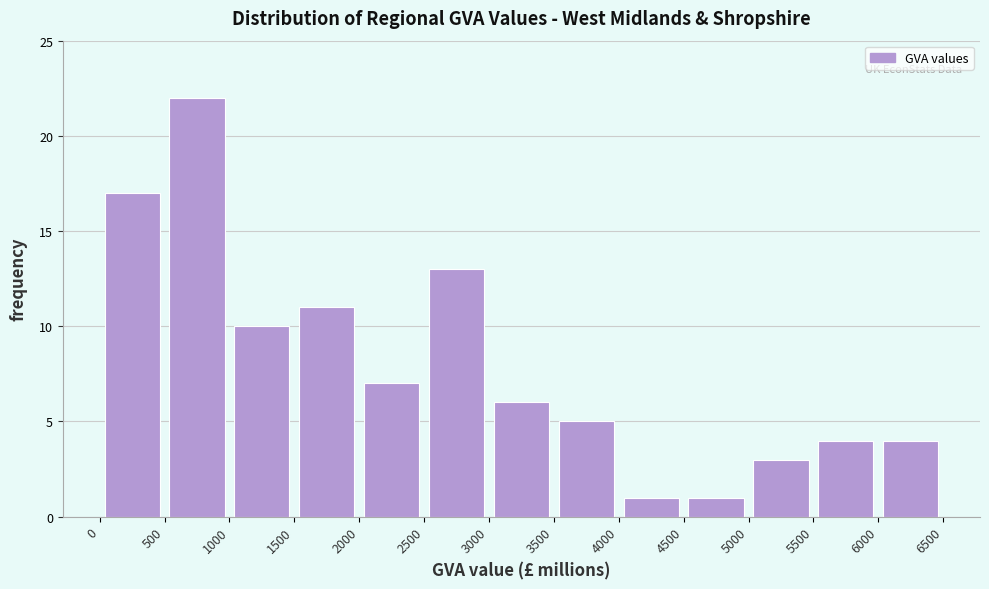

Reading left to right, list every bar in this chart as the range it spans on the x-axis followed by its height. The values are not printed on the chart, so give them approximately, as read against the axis.

0 to 500: 17
500 to 1000: 22
1000 to 1500: 10
1500 to 2000: 11
2000 to 2500: 7
2500 to 3000: 13
3000 to 3500: 6
3500 to 4000: 5
4000 to 4500: 1
4500 to 5000: 1
5000 to 5500: 3
5500 to 6000: 4
6000 to 6500: 4